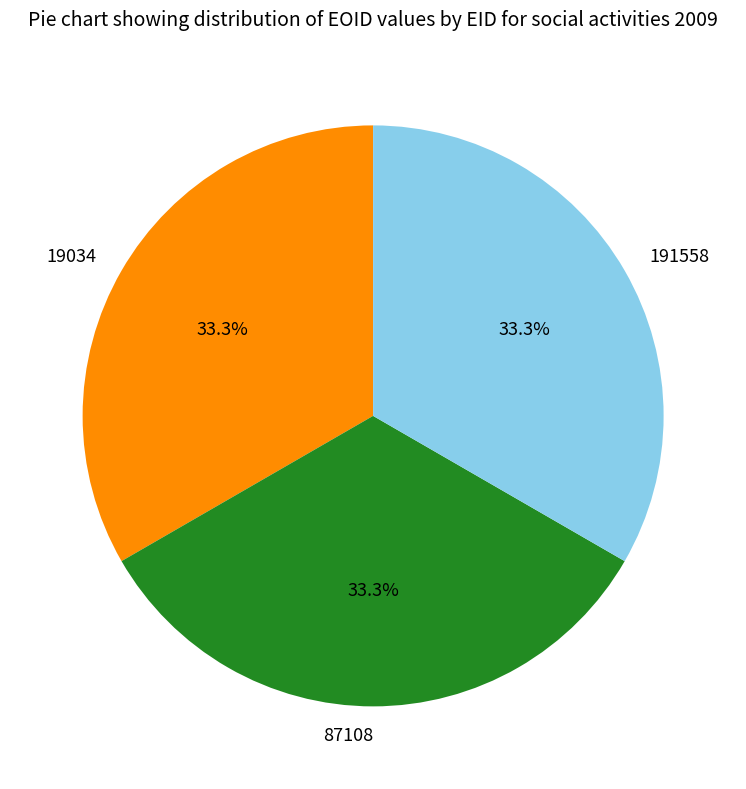

Do 87108 and 19034 together represent more than half of the pie?

Yes